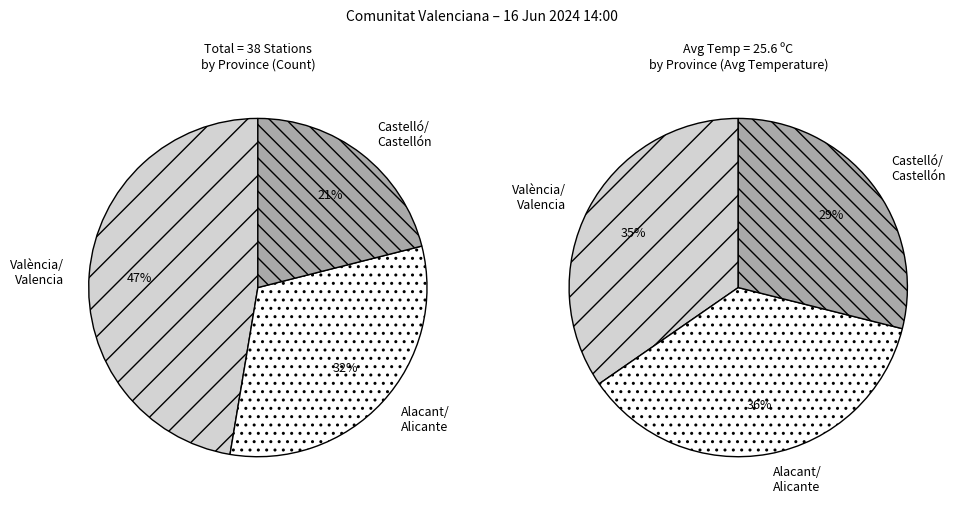

Does València/Valencia represent more than half of the total?

No